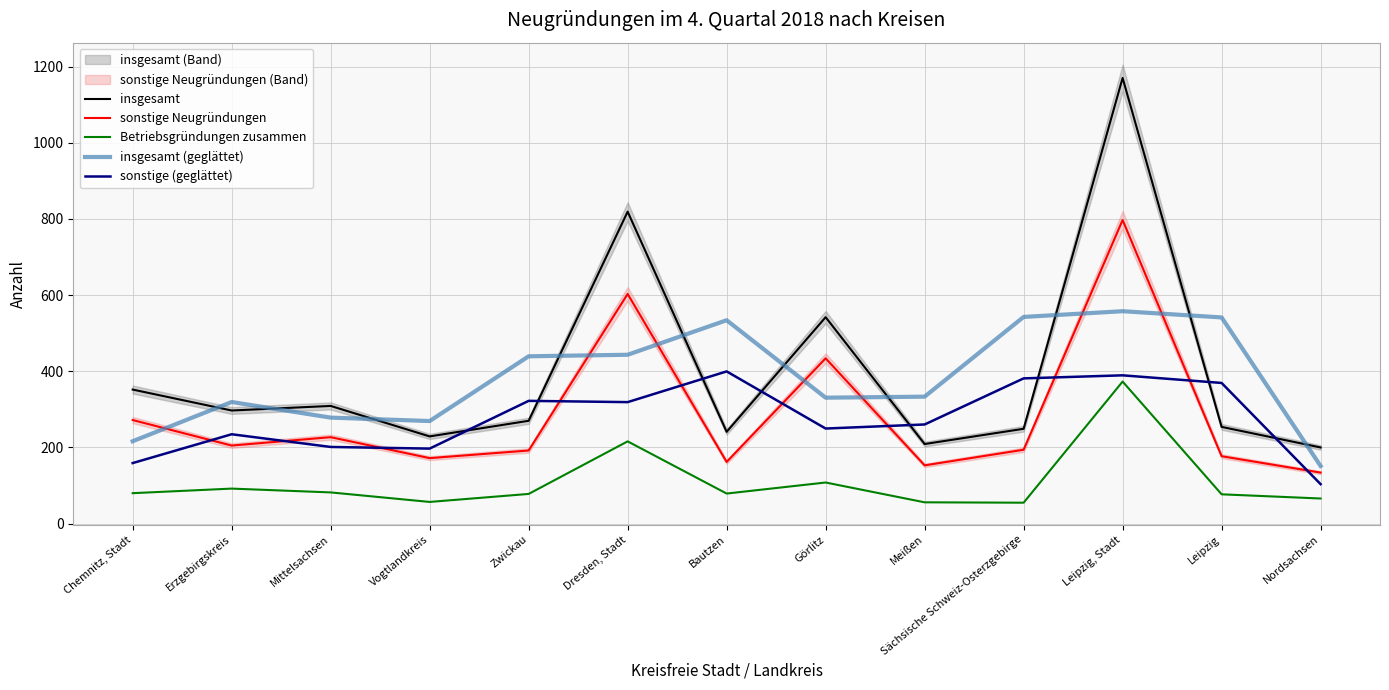

Rank the series by their maximum value, from lowest to highest.

Betriebsgründungen zusammen, sonstige (geglättet), insgesamt (geglättet), sonstige Neugründungen, insgesamt